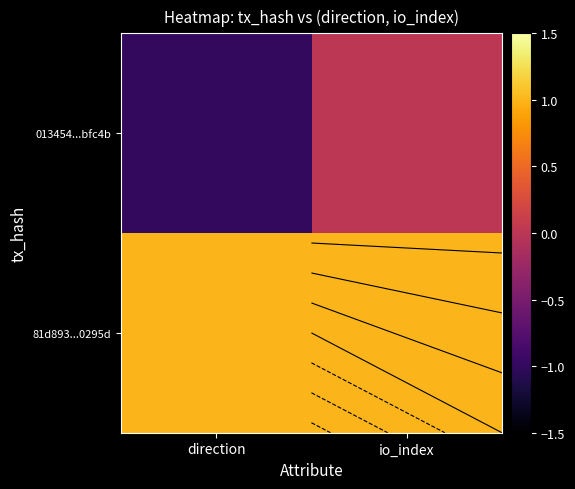

What is the approximate value of 81d893...0295d at io_index?

1